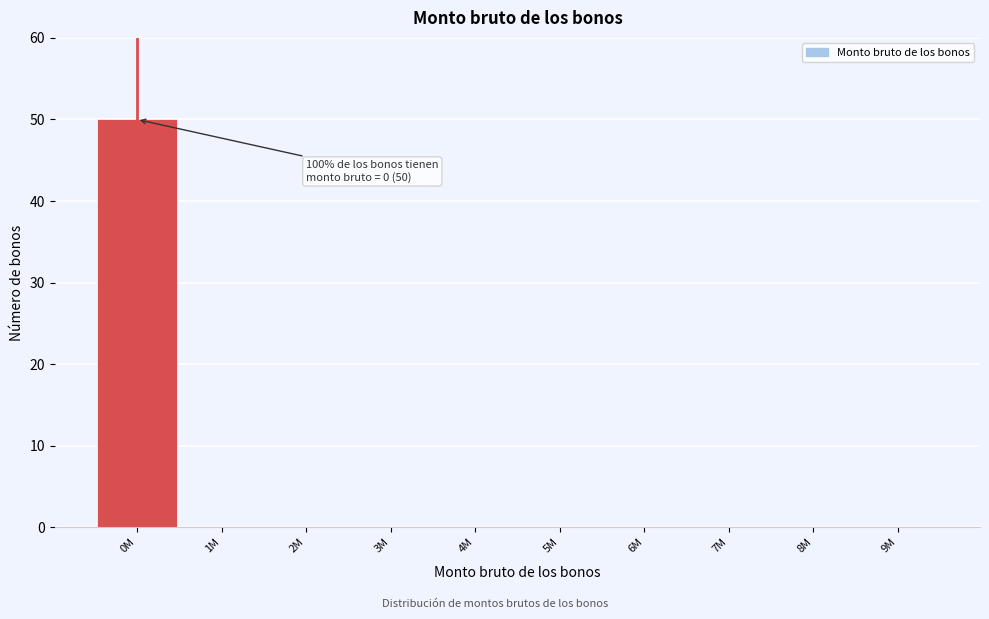

Reading left to right, what are all the values shown in this chart?

0M=50	1M=0	2M=0	3M=0	4M=0	5M=0	6M=0	7M=0	8M=0	9M=0